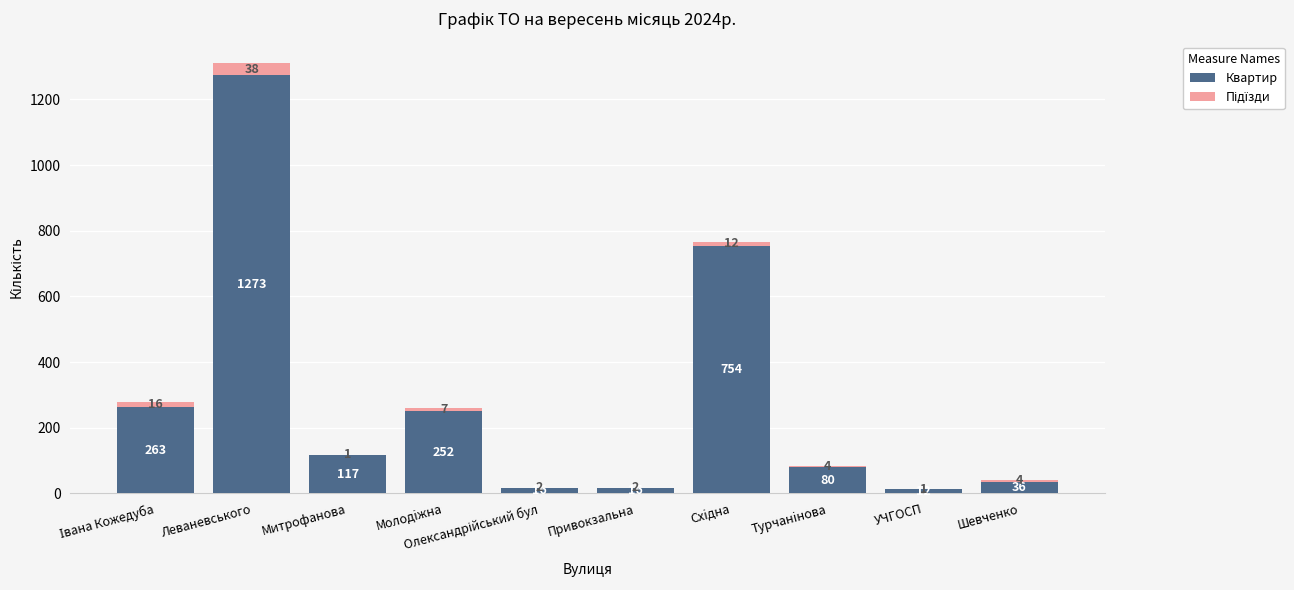

Are the bars grouped side by side (vs. stacked)?

No